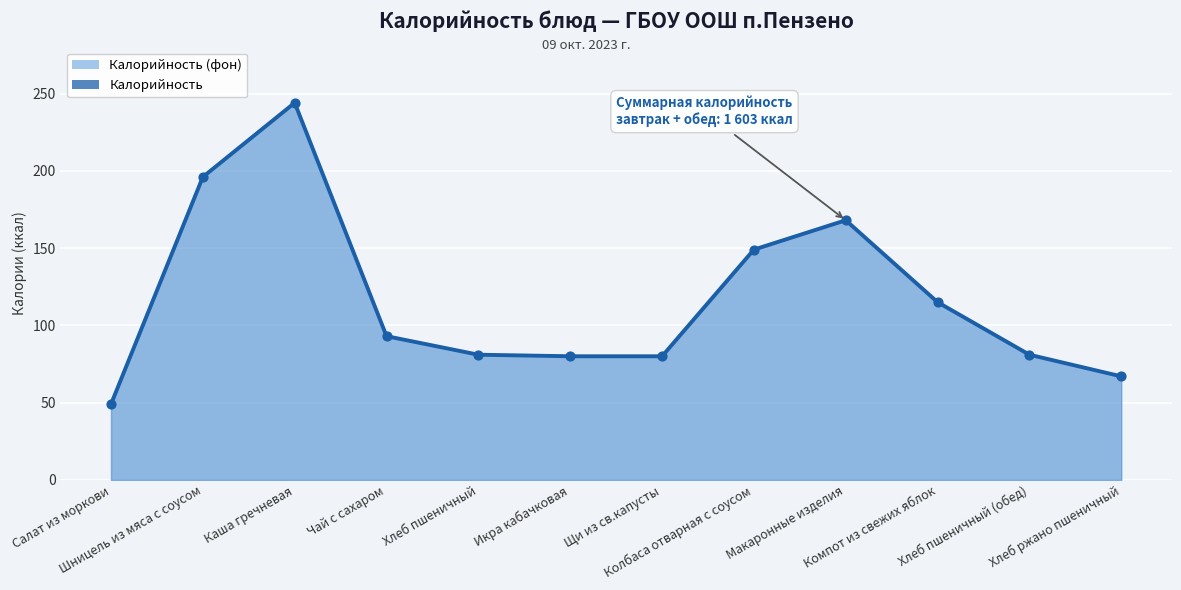

What is the change in value from Икра кабачковая to Компот из свежих яблок?

+35